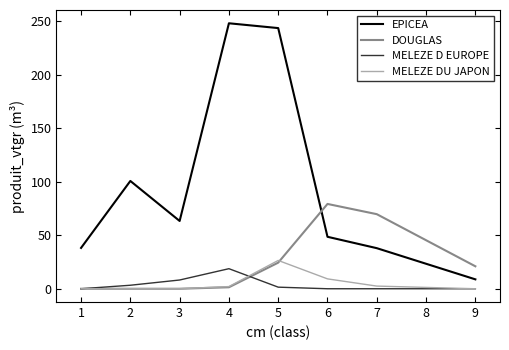

True or false: EPICEA and MELEZE DU JAPON intersect in this chart.

False